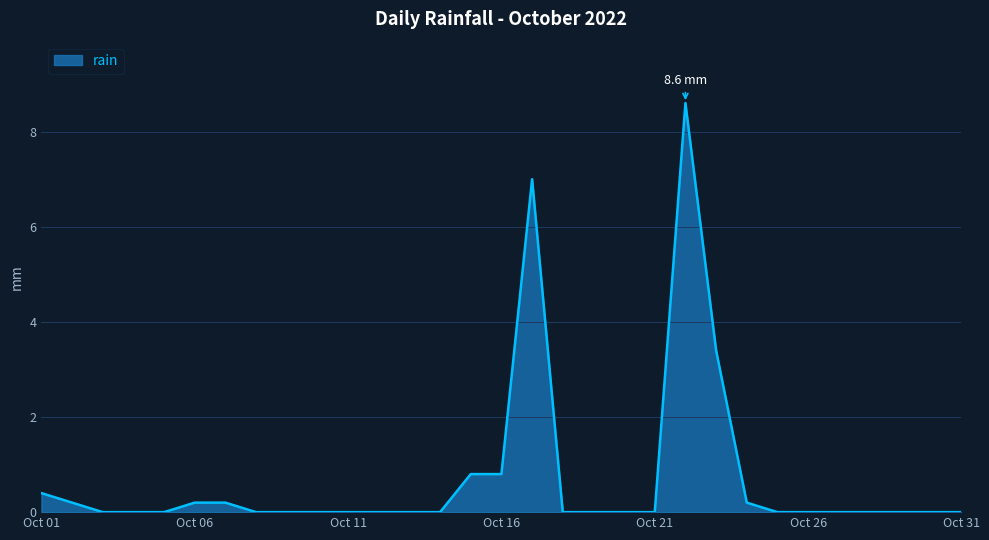

Is this an area chart (filled region under the line)?

Yes